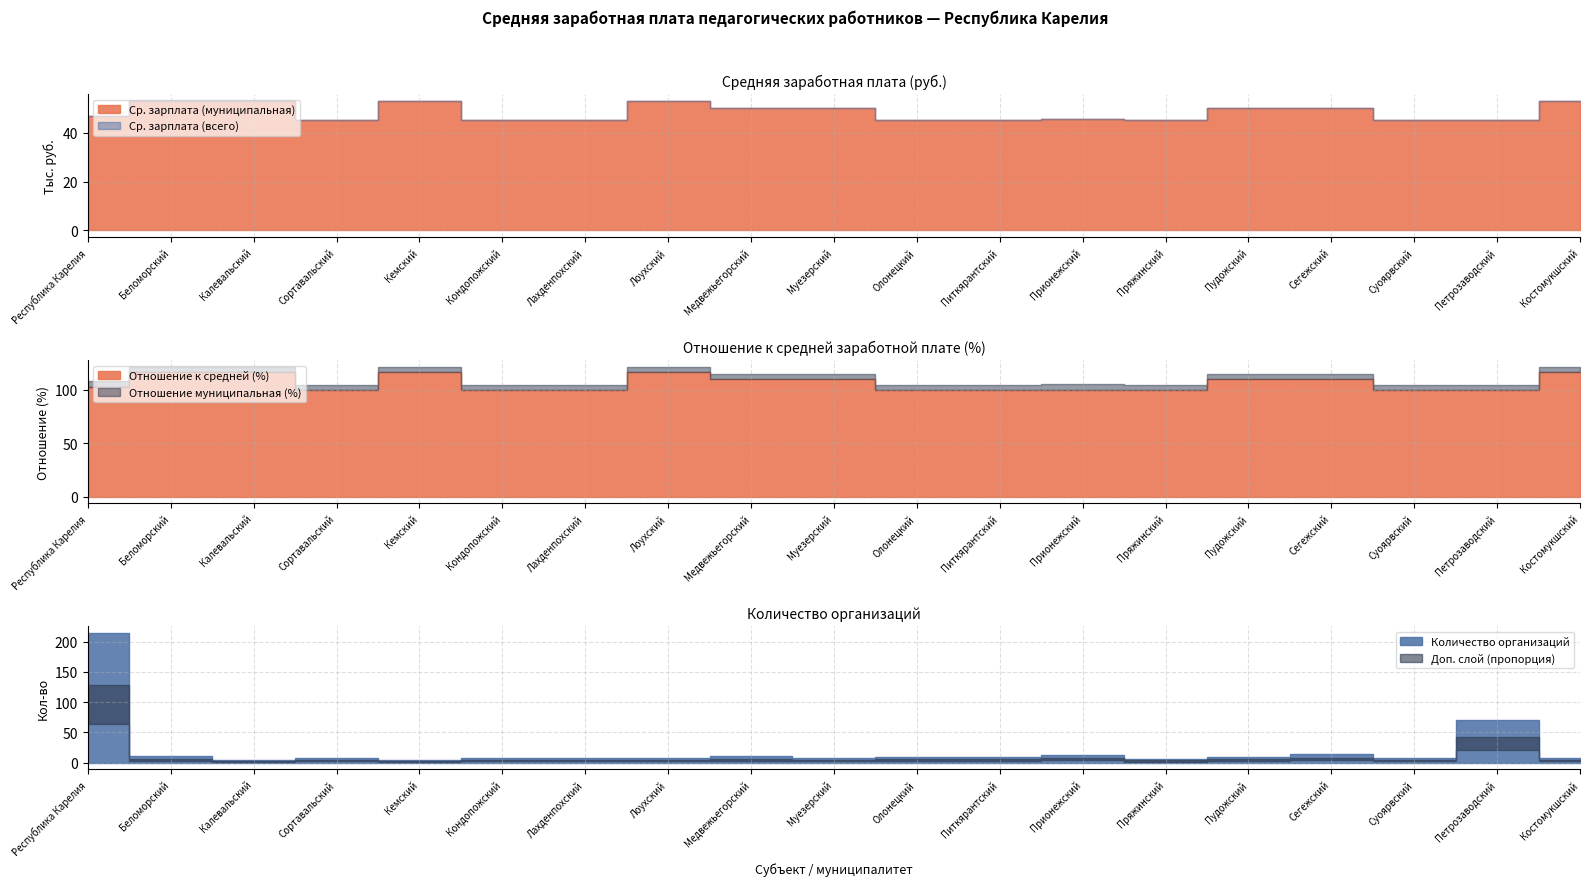

True or false: Количество организаций and Ср. зарплата (всего) cross at least once.

False